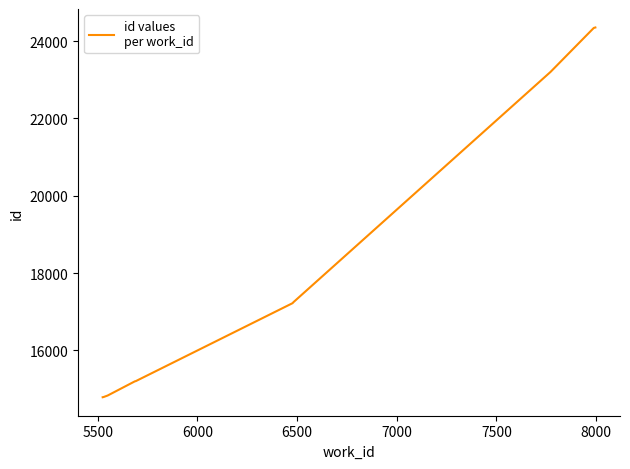

How many lines are shown in the chart?

1